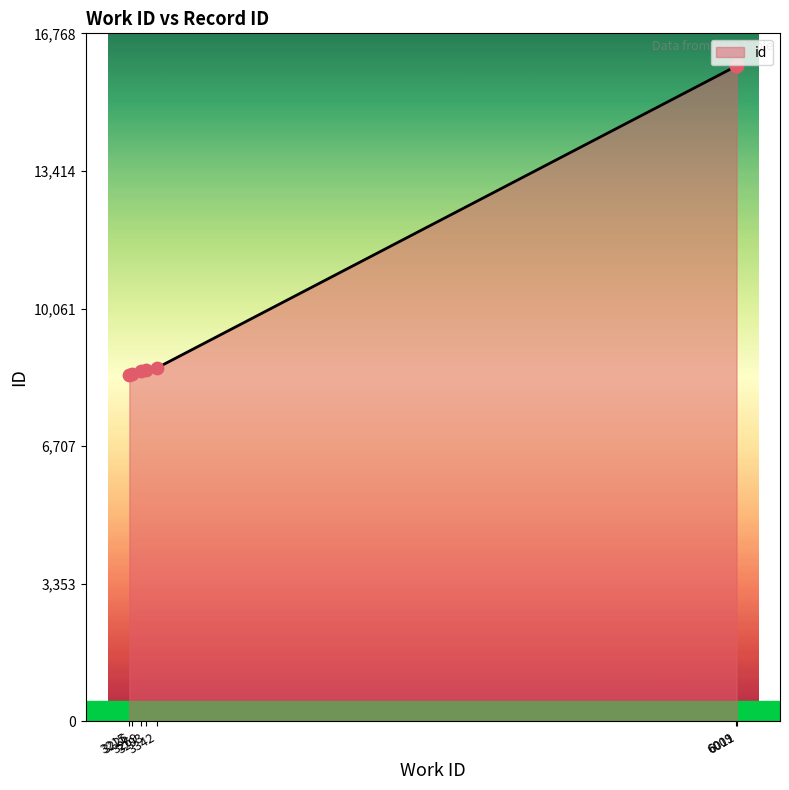

What is the change in value from 3226 to 3269?

+59